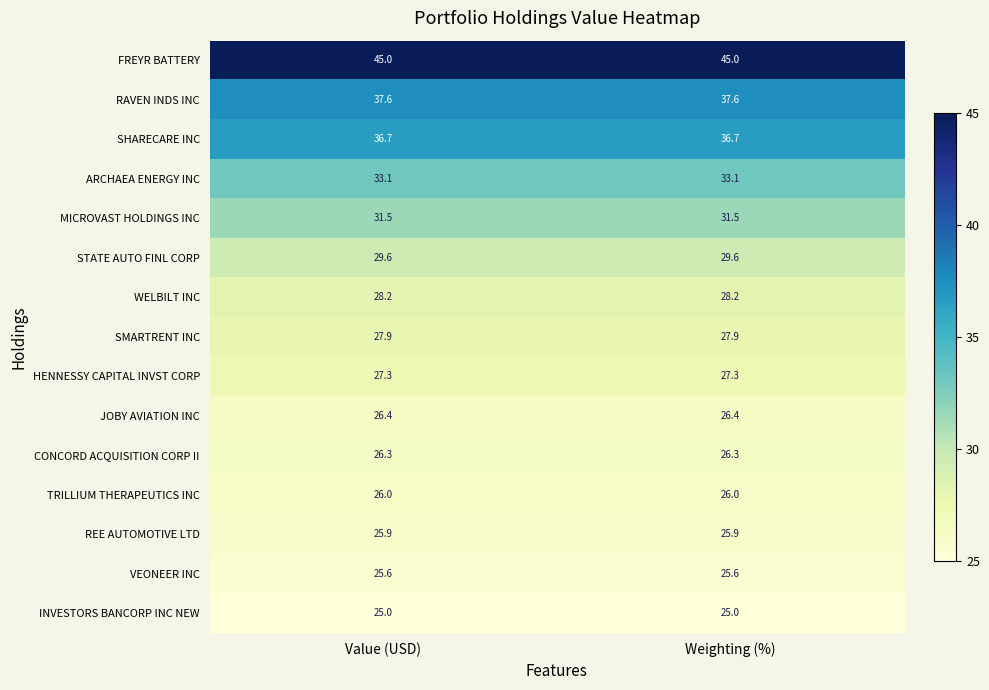

What is the spread (max minus min) of values at Value (USD)?

20.0